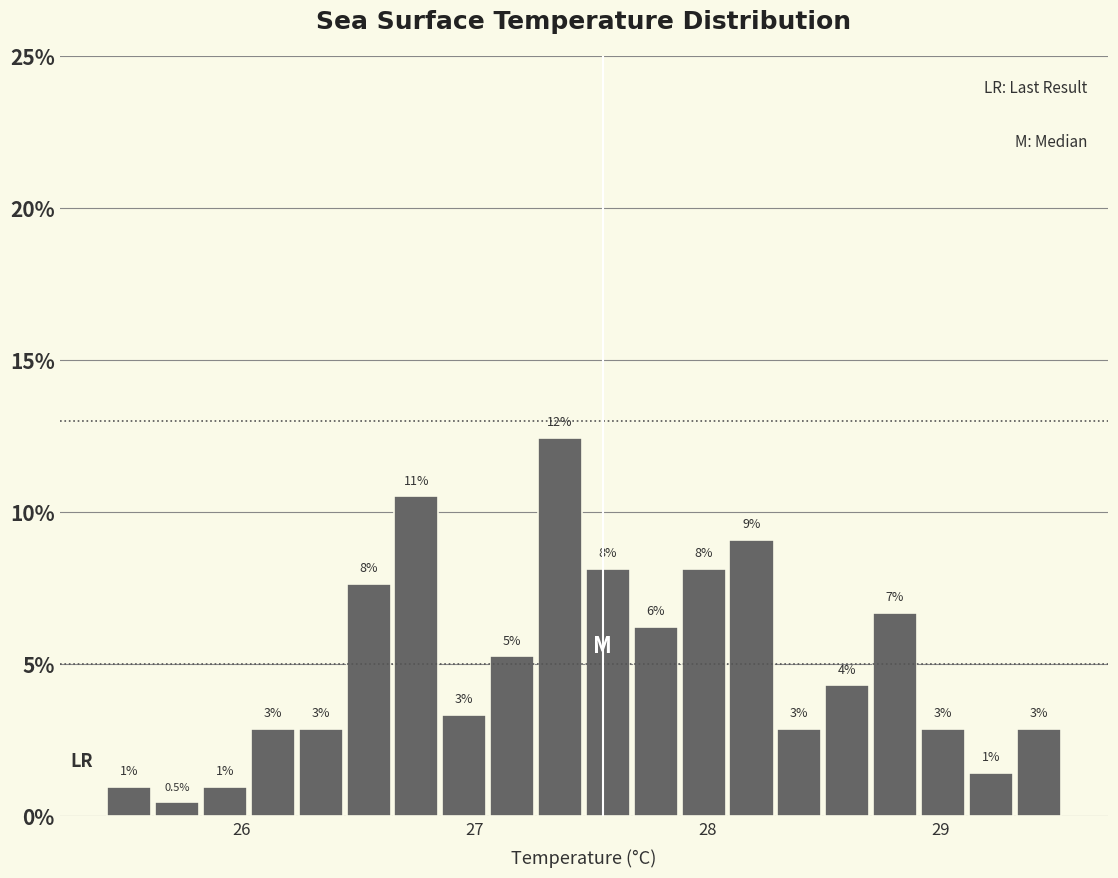

Read against the x-axis, roughly where is the centre of the tallest bar?

27.4